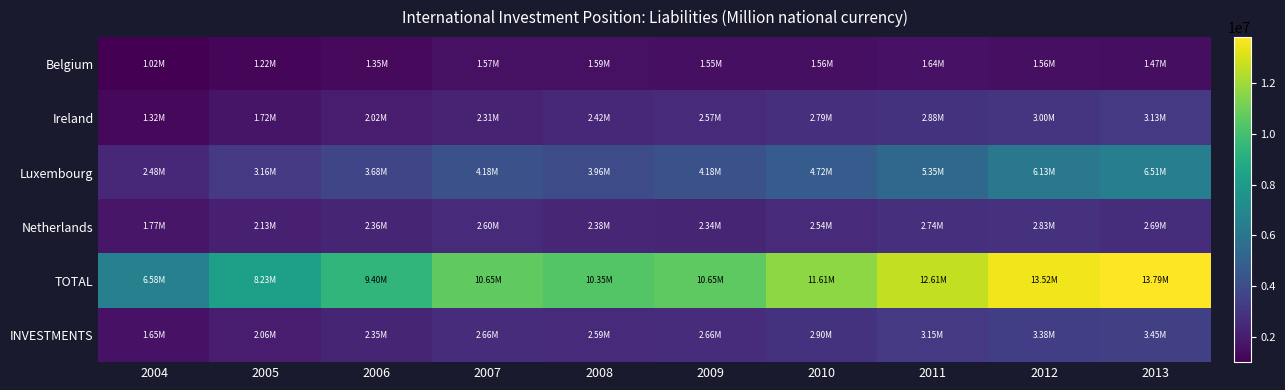

At which category is the sum across all series the highest?

2013